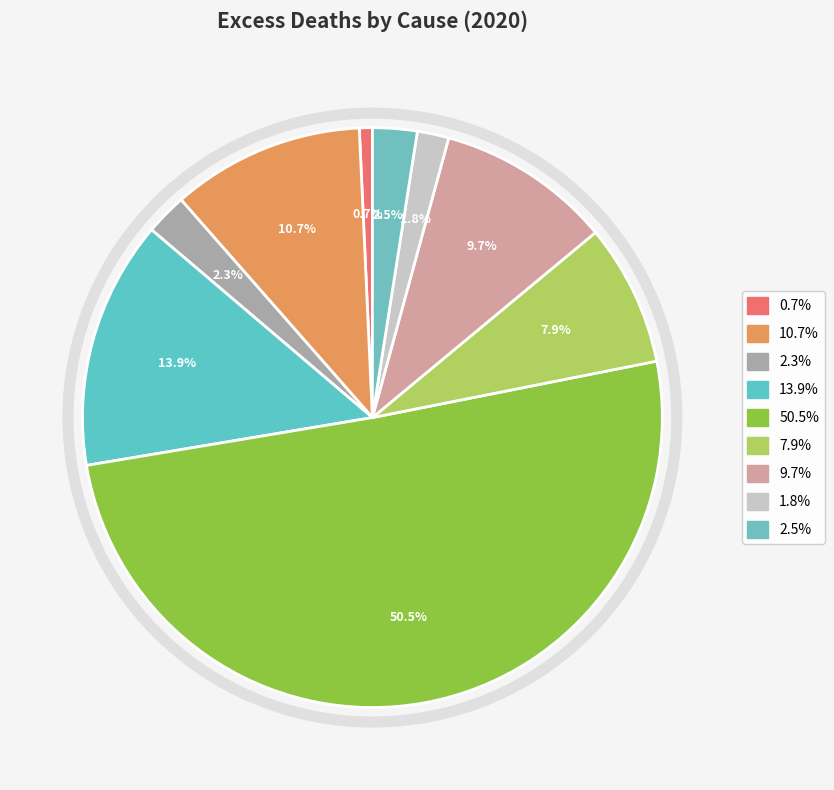

Is there any slice that represents more than half of the pie?

Yes